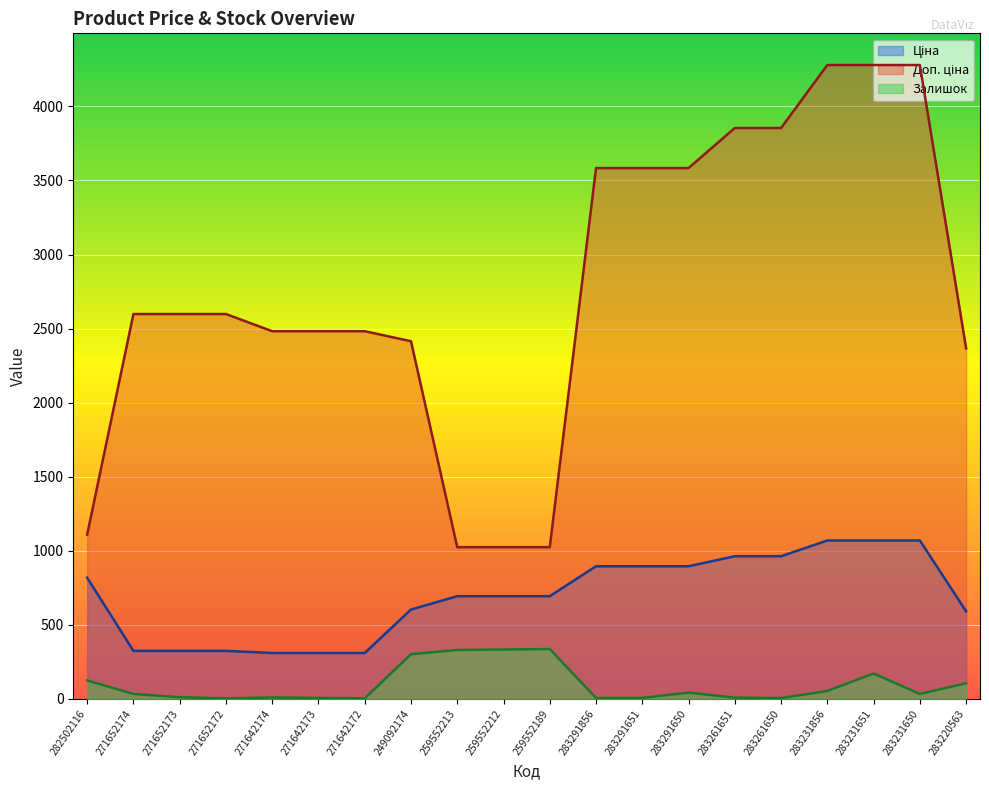

True or false: Ціна has a value of 324.8 at 271652174.

True